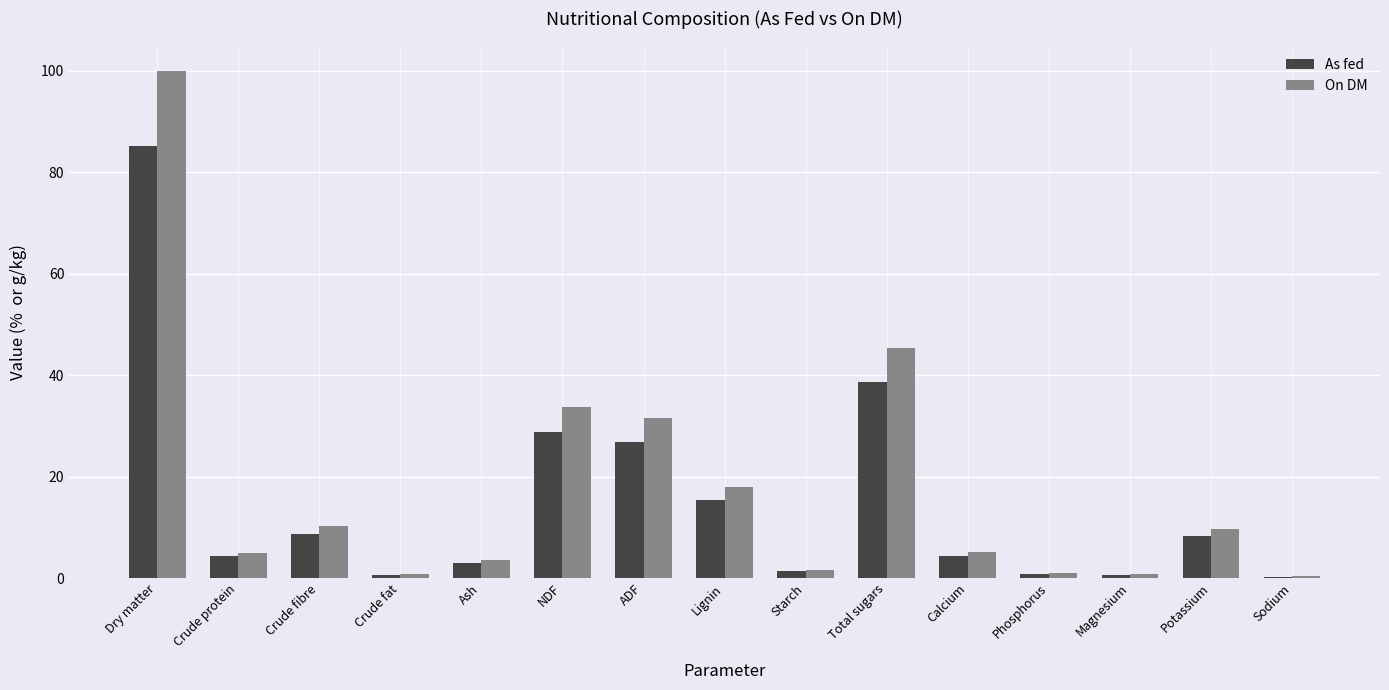

Is the value of As fed at ADF greater than the value of On DM at Magnesium?

Yes